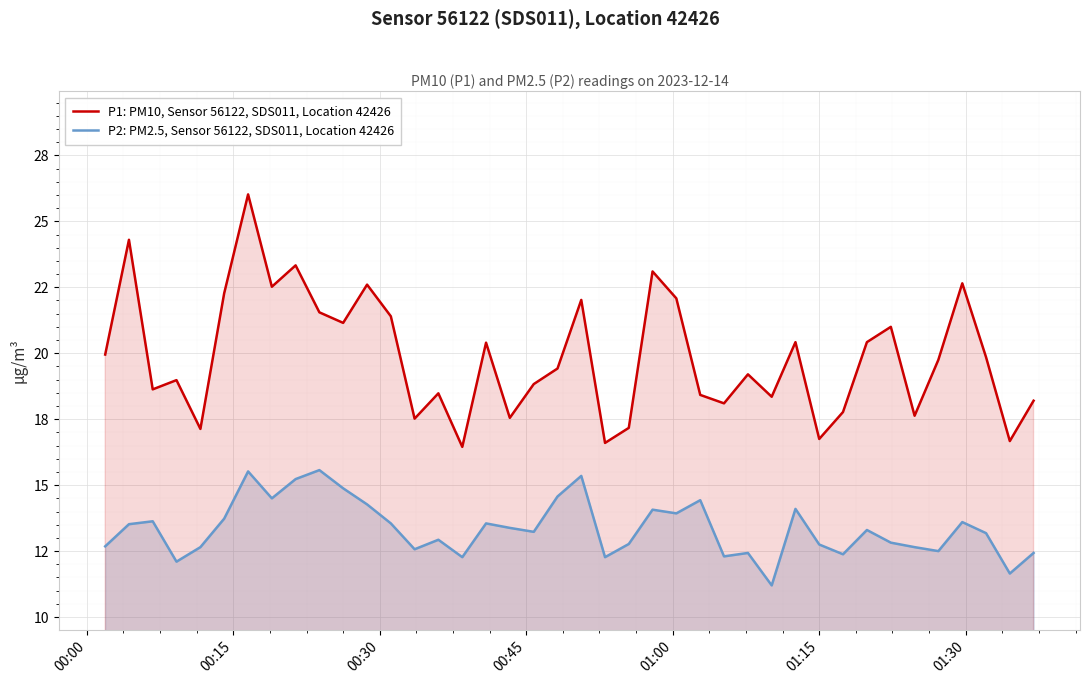

Rank the series by their maximum value, from highest to lowest.

P1: PM10, Sensor 56122, SDS011, Location 42426, P2: PM2.5, Sensor 56122, SDS011, Location 42426